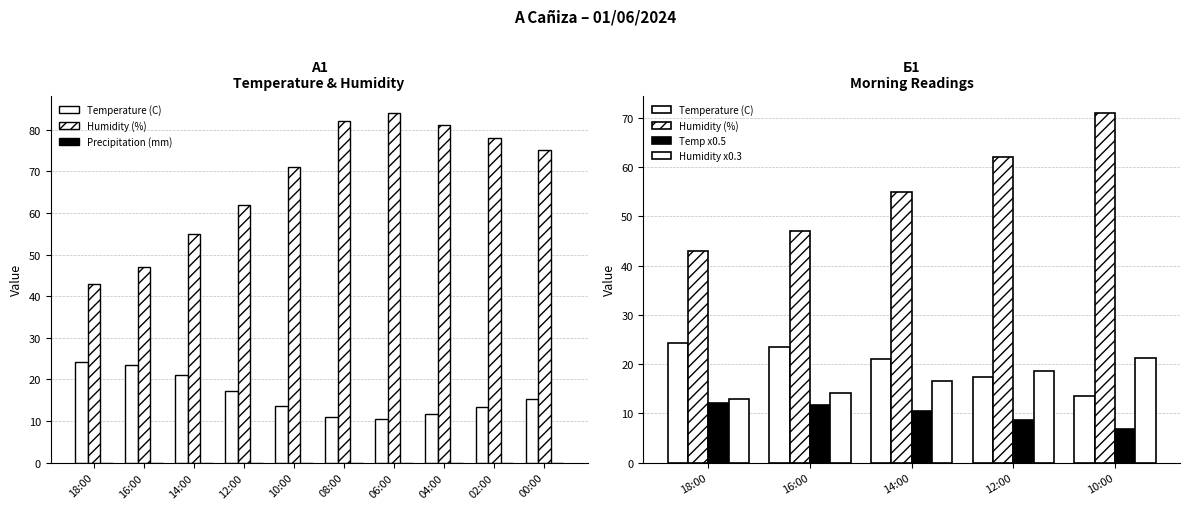

Which category has the lowest value in the Precipitation (mm) series?

18:00